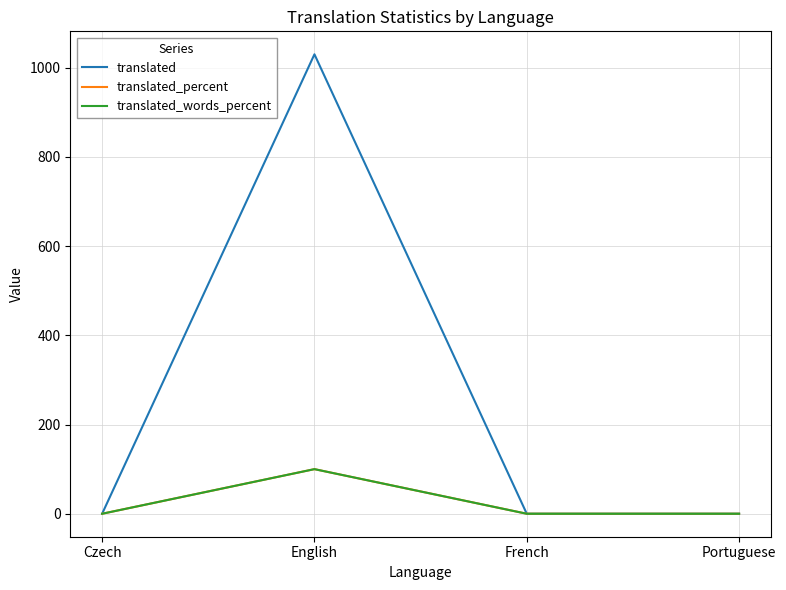

Reading right to left, transcribe all the data shown in this chart.

translated: Portuguese=0	French=0	English=1030	Czech=0
translated_percent: Portuguese=0	French=0	English=100	Czech=0
translated_words_percent: Portuguese=0	French=0	English=100	Czech=0